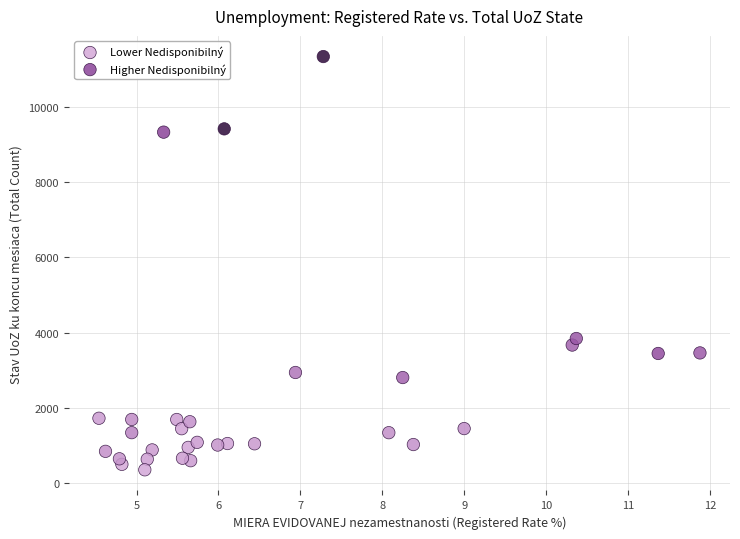

Which series has the widest spread of Y values?

Higher Nedisponibilný